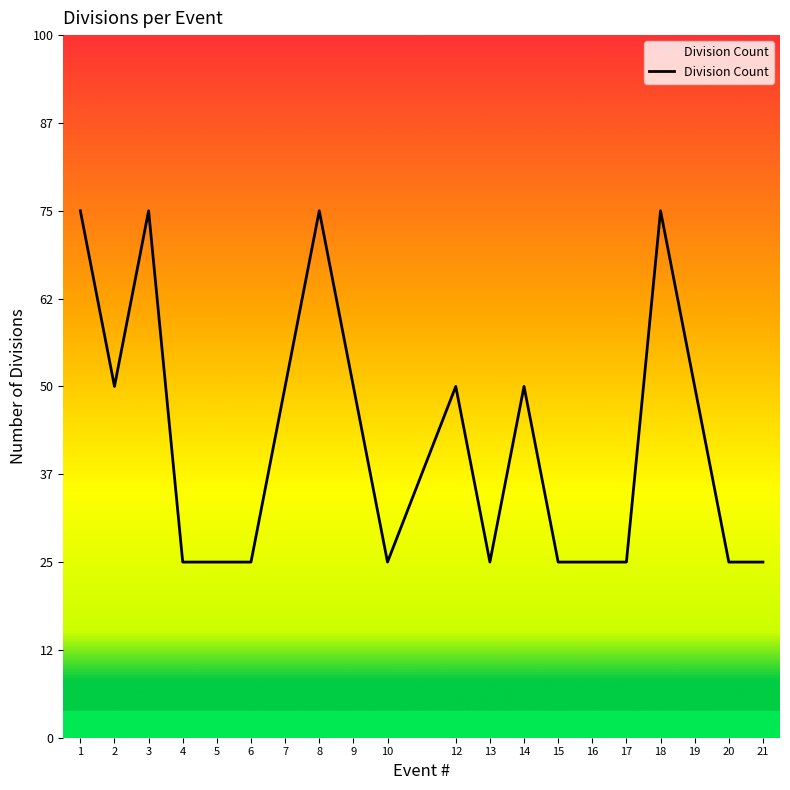

Approximately how many times larger is the value at 1 compared to 5?

3.0